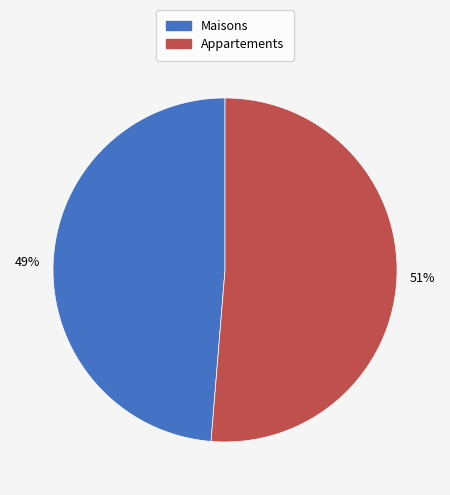

Is there any slice that represents more than half of the pie?

Yes